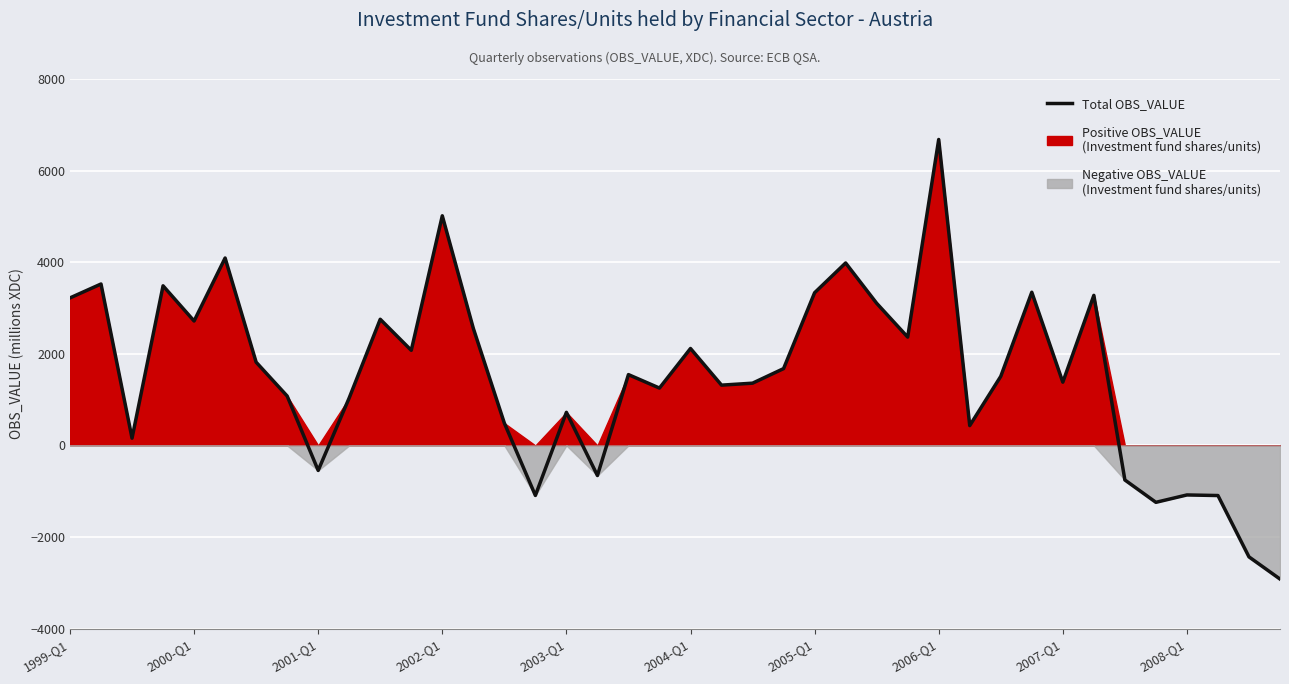

Read the value at 26.

3104